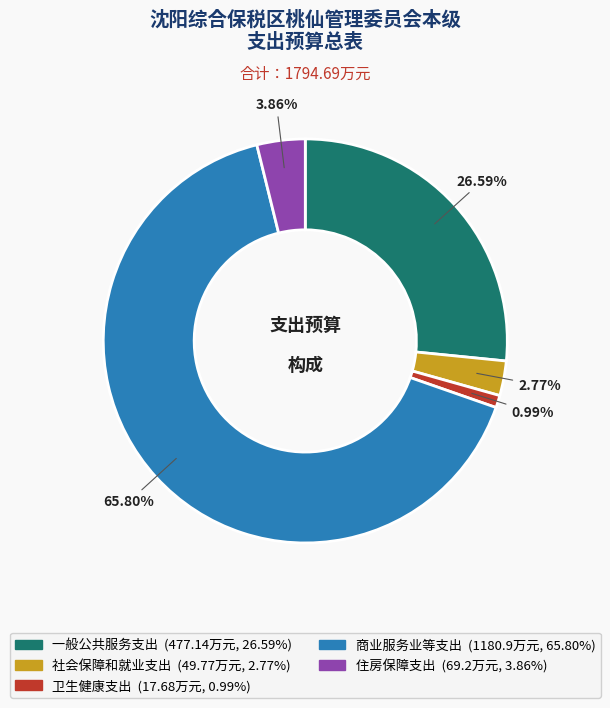

What is the majority slice?

商业服务业等支出